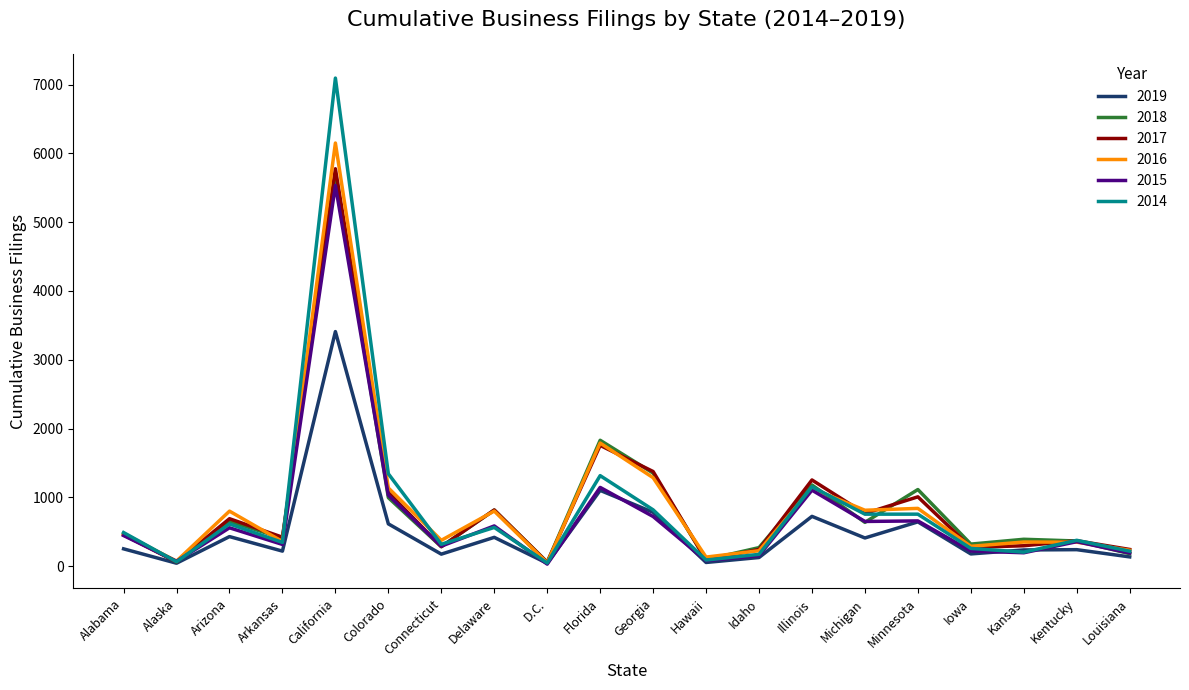

Rank the series by their maximum value, from lowest to highest.

2019, 2015, 2018, 2017, 2016, 2014